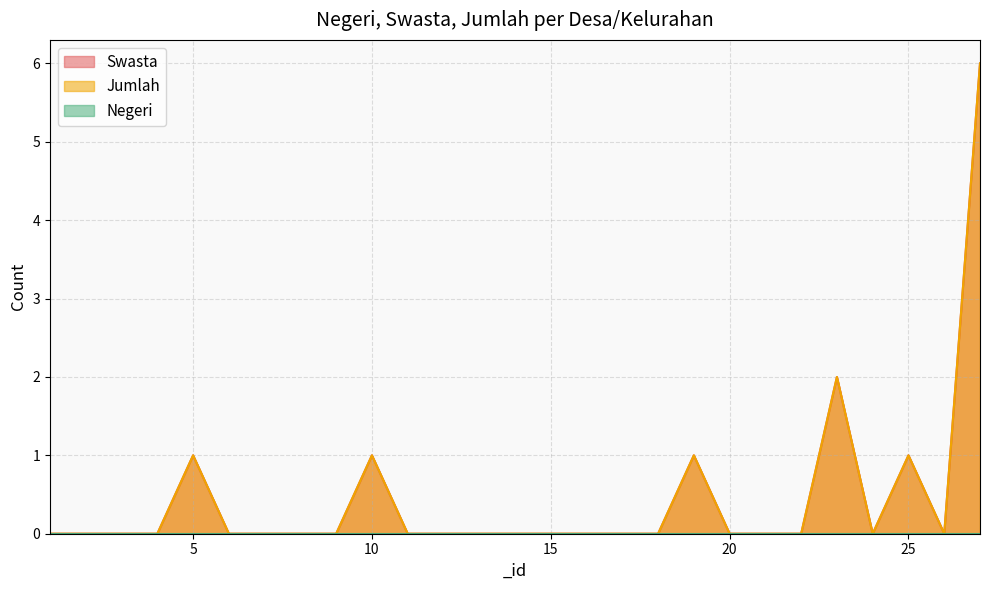

How many data points in Jumlah are above 0?

6